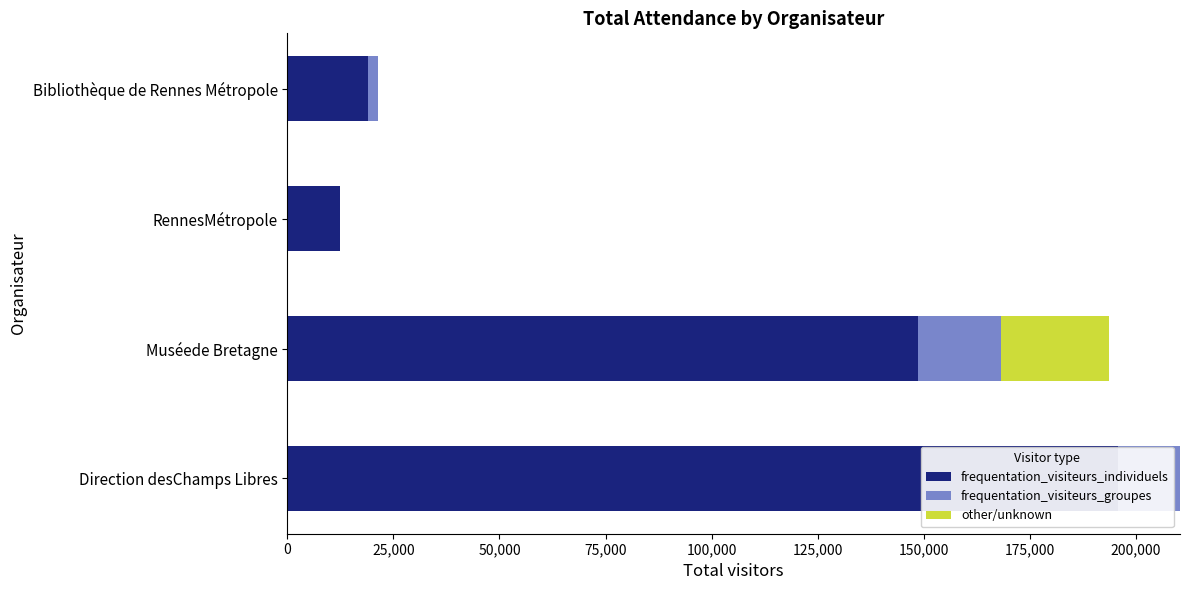

Rank the series at Direction desChamps Libres from lowest to highest value.

other/unknown, frequentation_visiteurs_groupes, frequentation_visiteurs_individuels